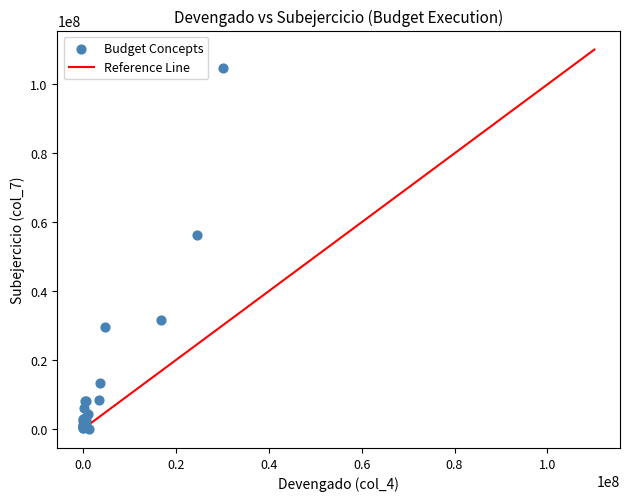

What Y value in the scatter plot is closest to 52479381?

56392227.9